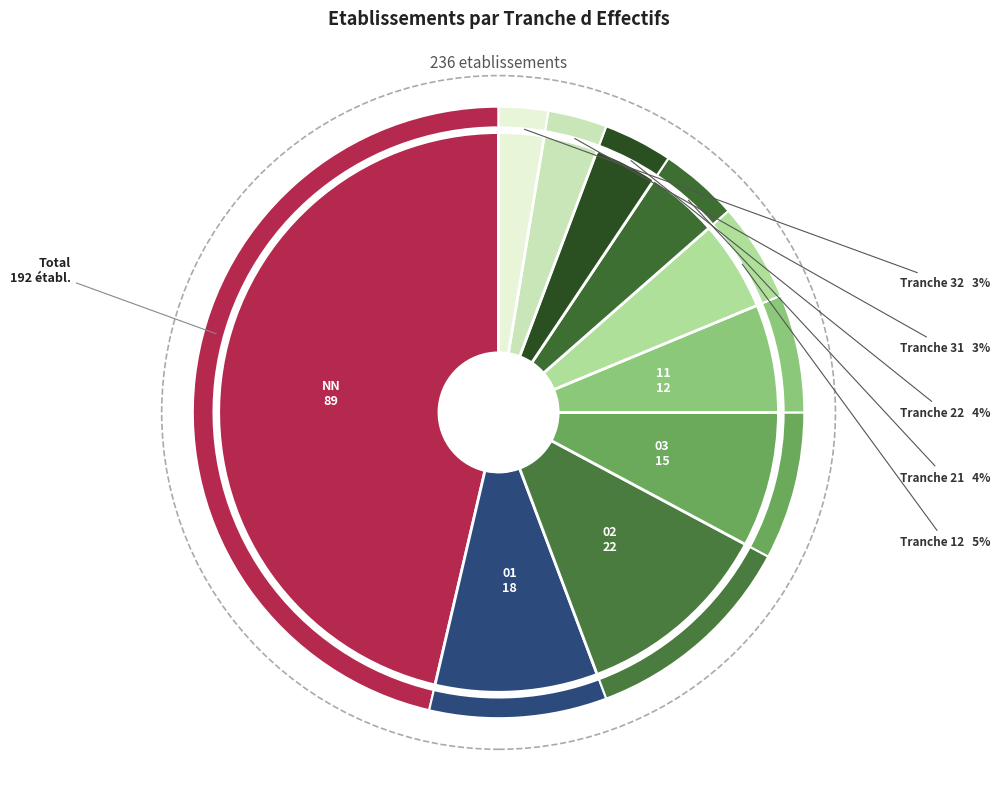

What is the largest slice in the pie chart?

NN